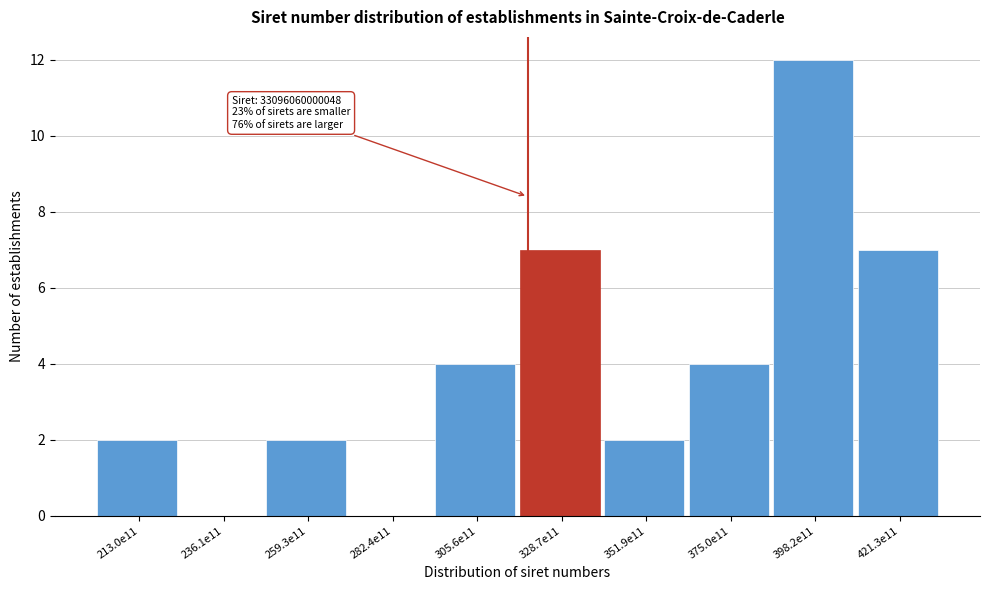

Reading left to right, what are all the values shown in this chart?

213.0e11=2	236.1e11=0	259.3e11=2	282.4e11=0	305.6e11=4	328.7e11=7	351.9e11=2	375.0e11=4	398.2e11=12	421.3e11=7